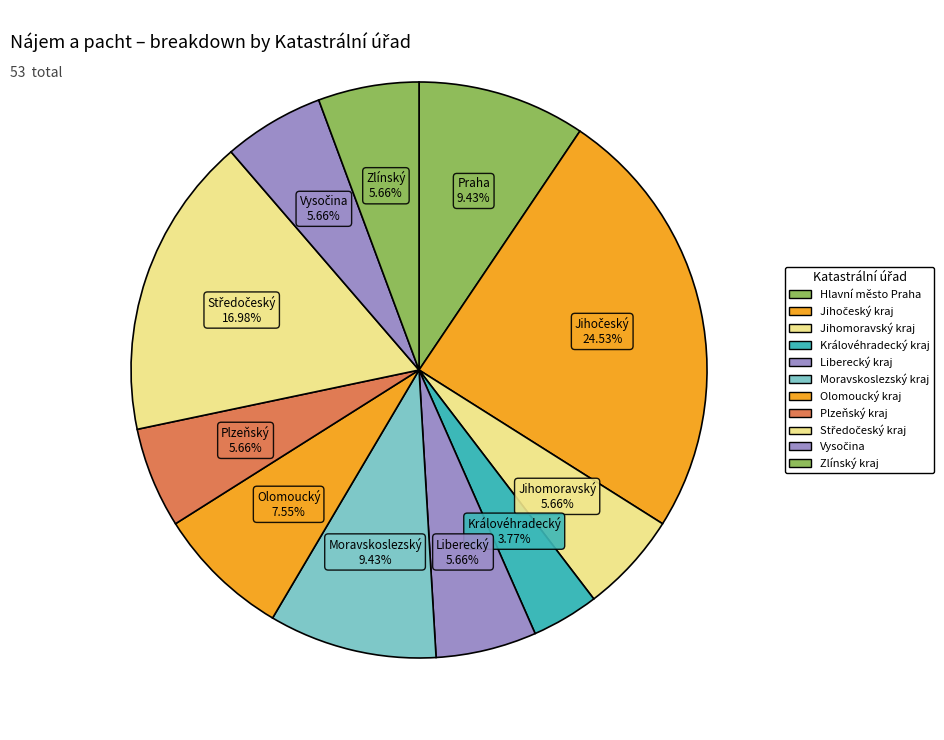

Count the number of slices in the pie.

11